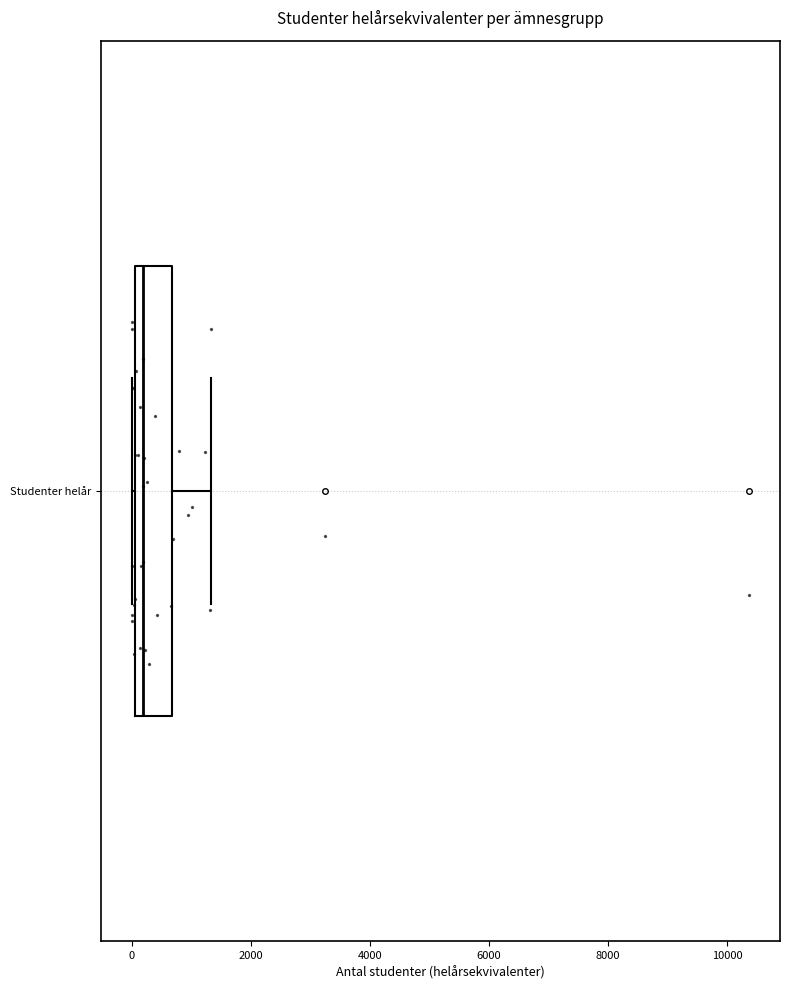

Where does the right whisker of the box for Studenter helår end on the x-axis? The values are not printed on the chart, so give them approximately, as read against the axis.

1400